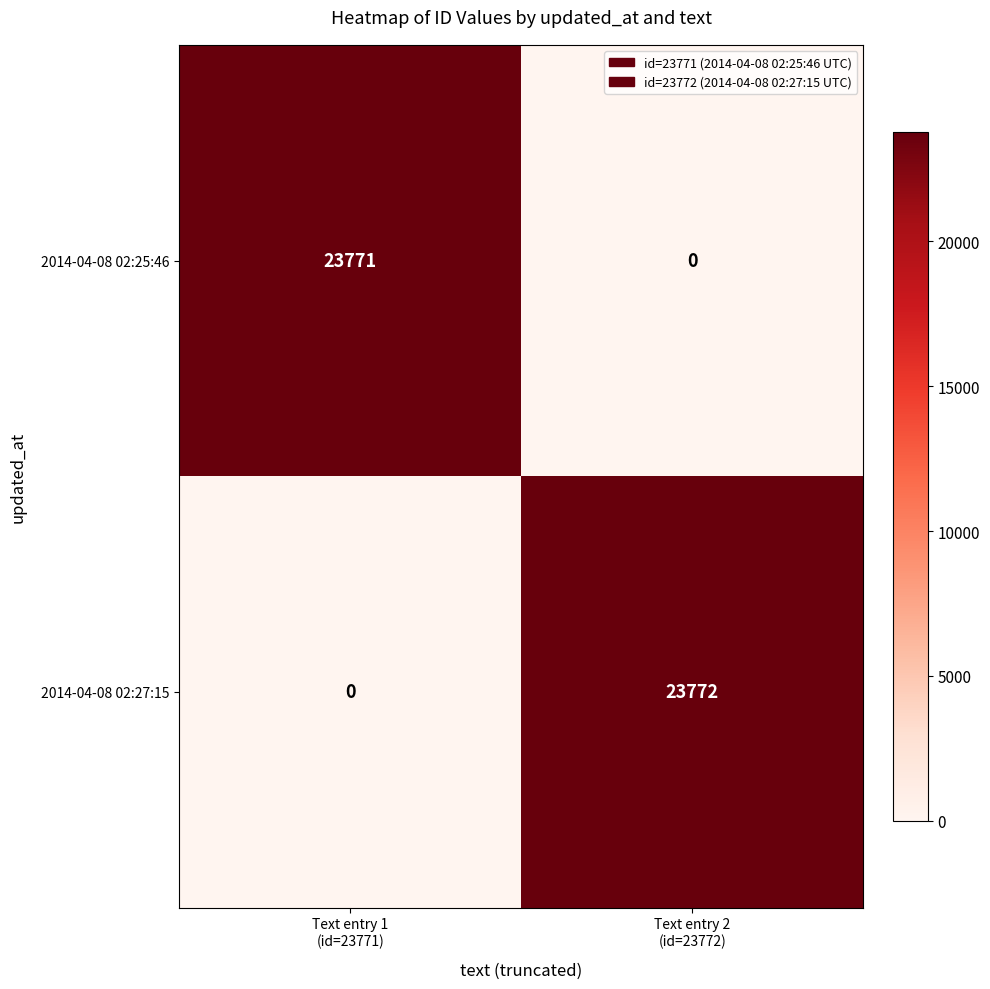

How many categories are shown in the chart?

2